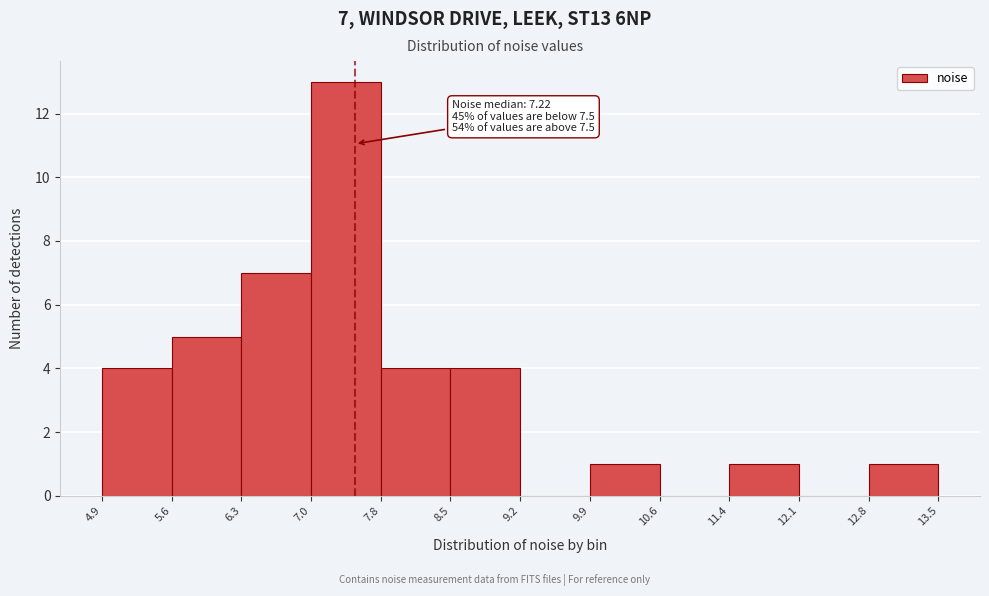

Over which range of the x-axis is the bar tallest?

7.0 to 7.8